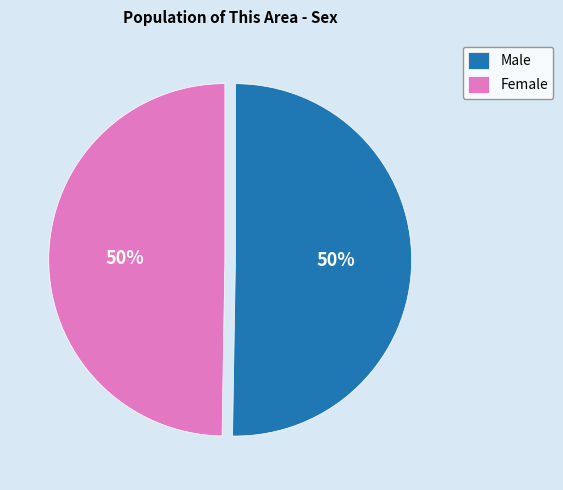

How many slices are in this pie chart?

2